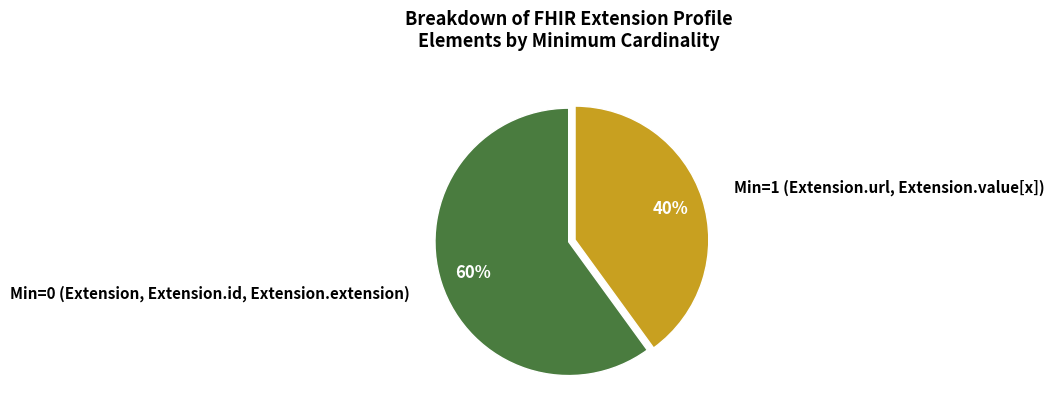

Does any single category account for the majority?

Yes